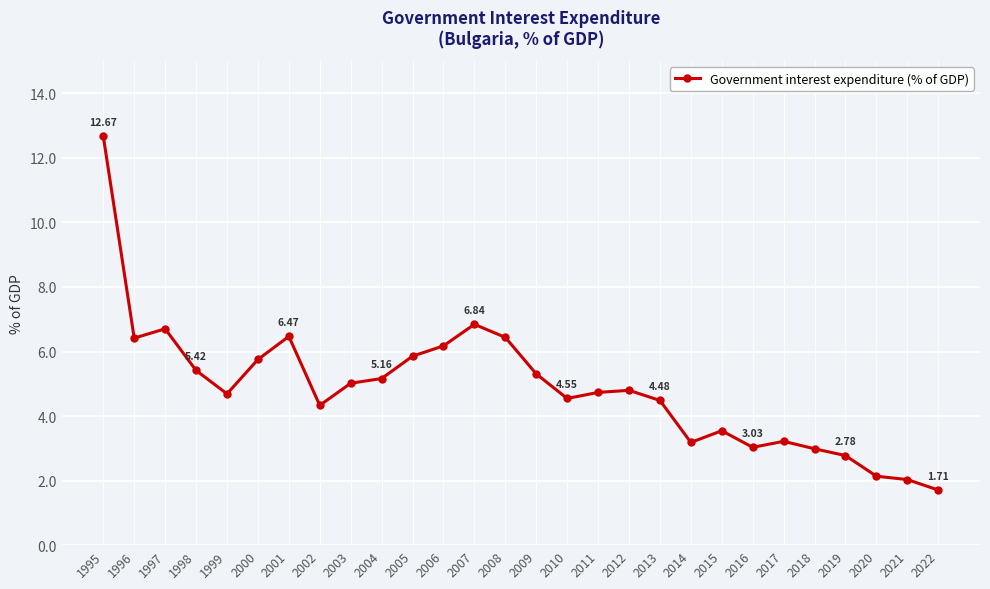

What is the value of the 27th point from the left?

2.0